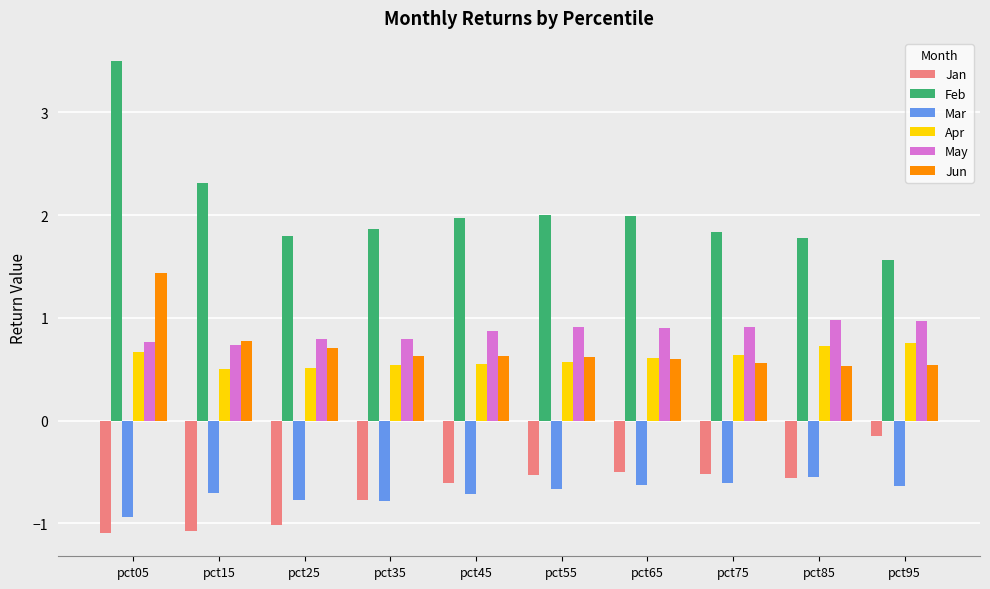

What is the average value of the Feb series?

2.1